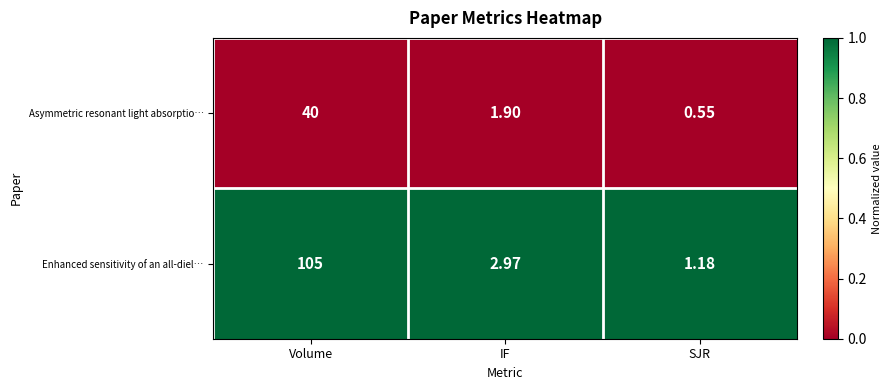

Where is Enhanced sensitivity of an all-diel… nearest to the value 53?

IF